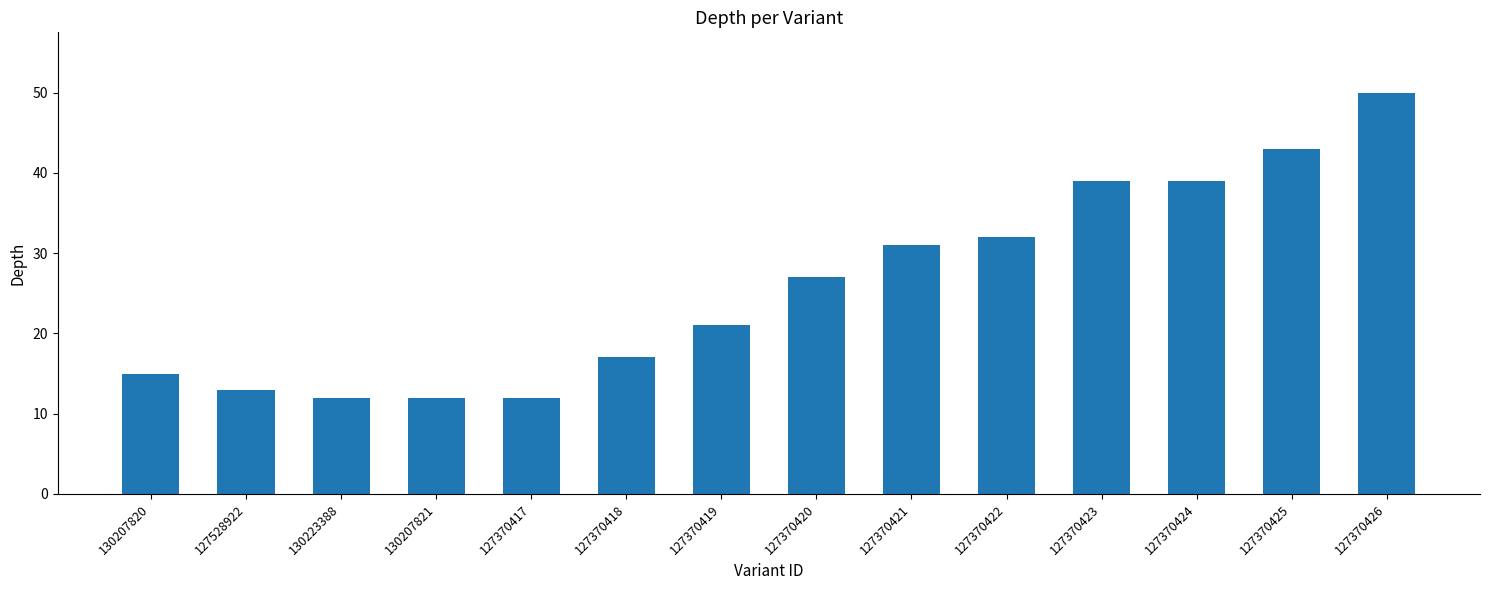

What is the difference between the values at 127370422 and 130207821?

20